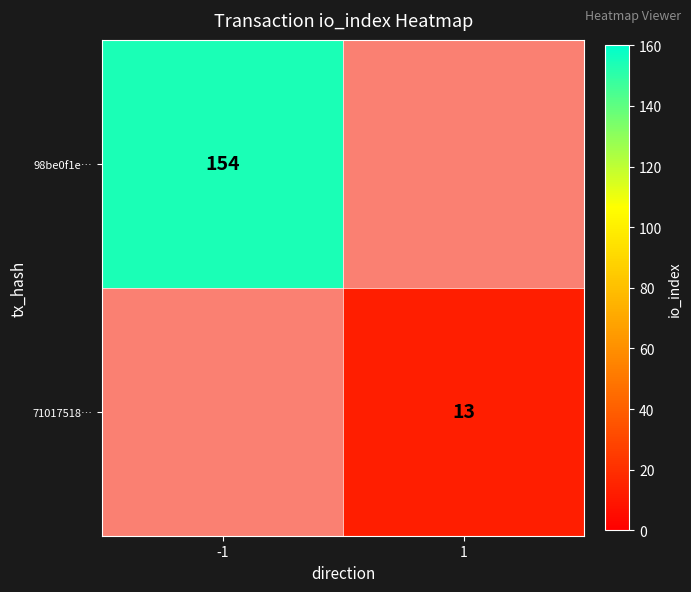

Between 1 and -1, which is larger?

-1